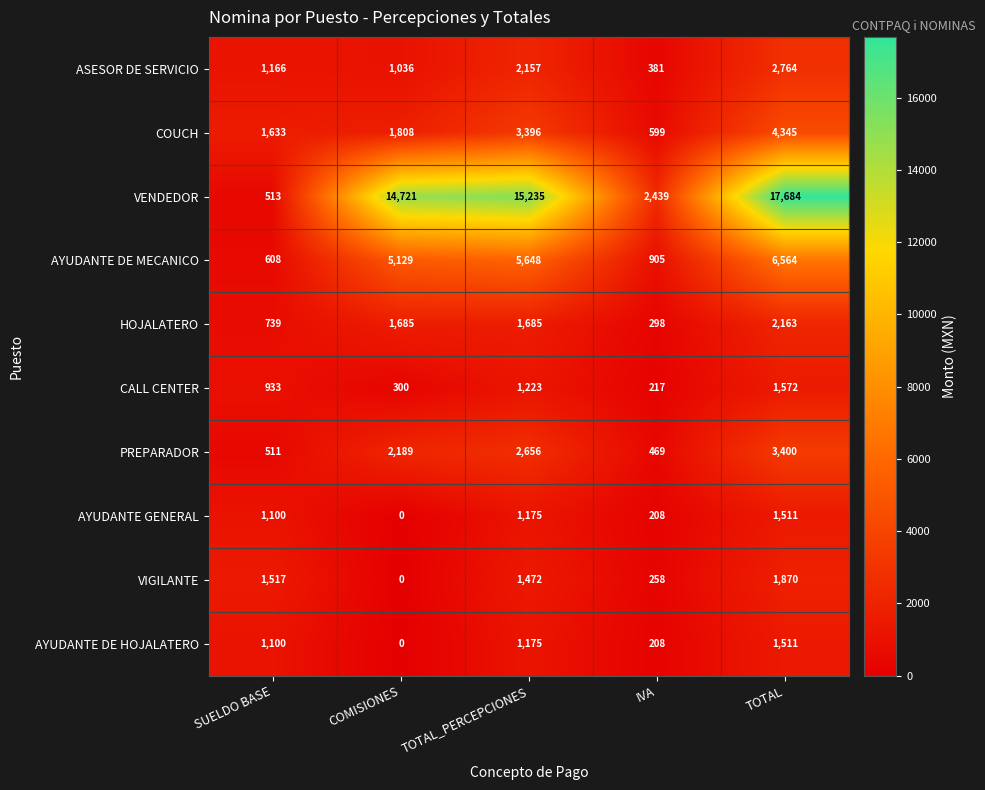

Which series has the largest total across all categories?

VENDEDOR